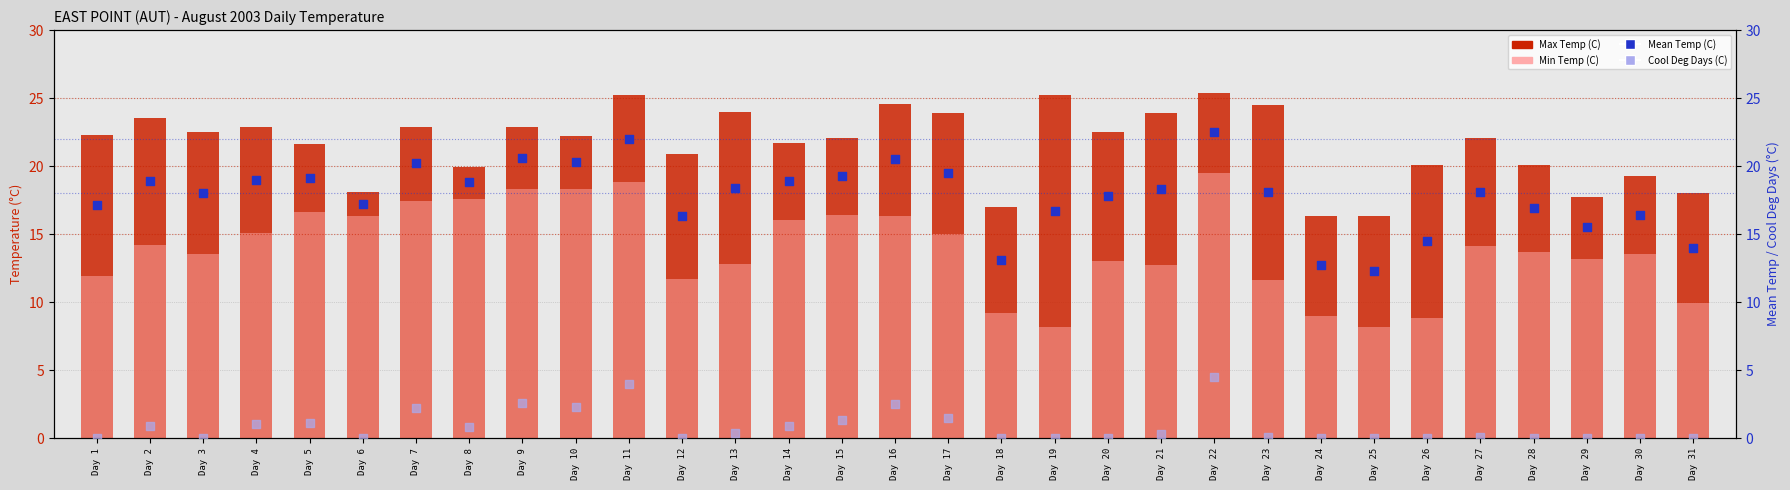

At which category is the sum across all series the highest?

Day 22